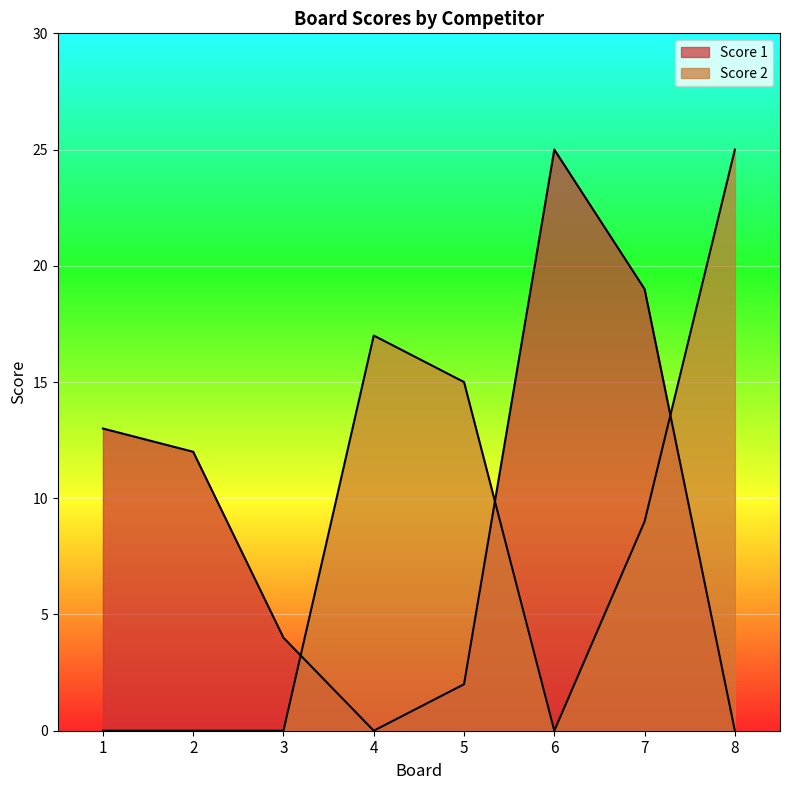

Which series ends up on top after the final intersection of Score 1 and Score 2?

Score 2